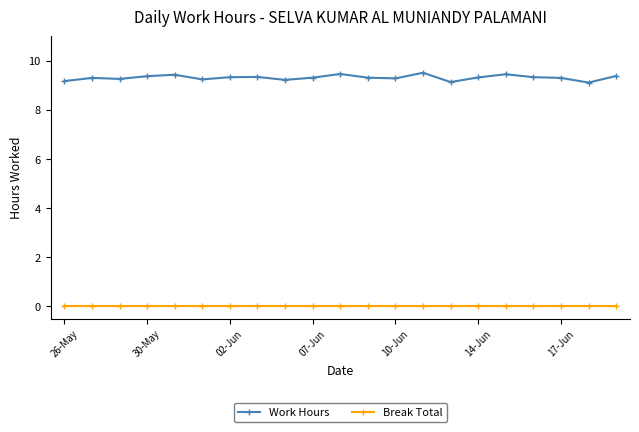

Which series has the largest total across all categories?

Work Hours